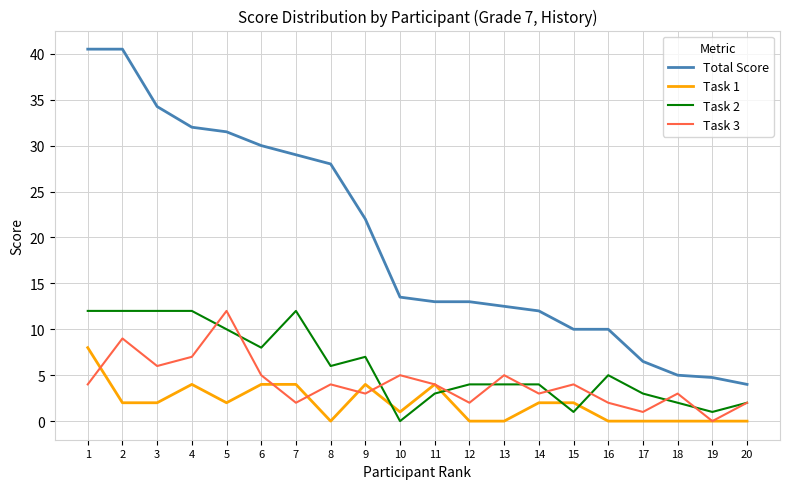

Read the Total Score value at 7.

29.0